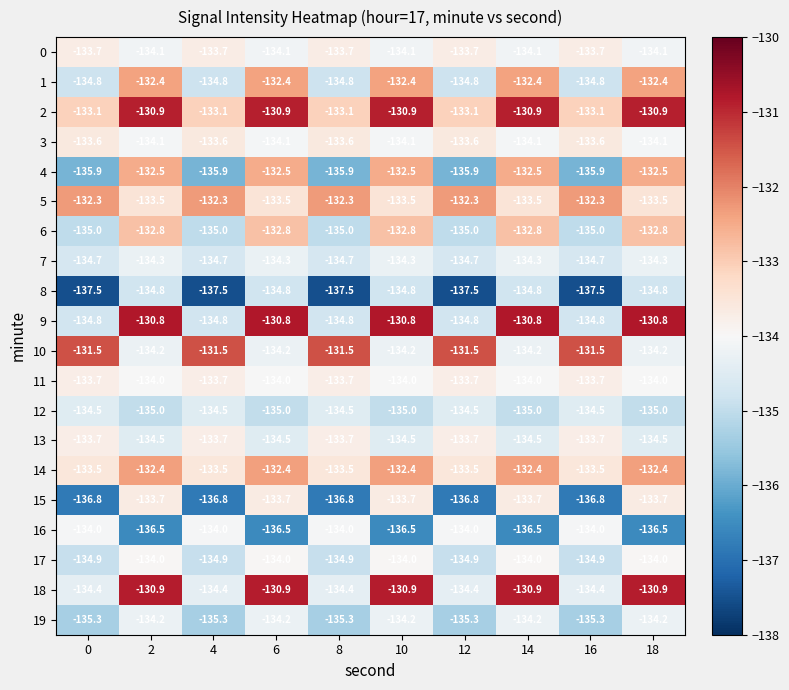

What is the difference between the highest and lowest values at 4?

6.0